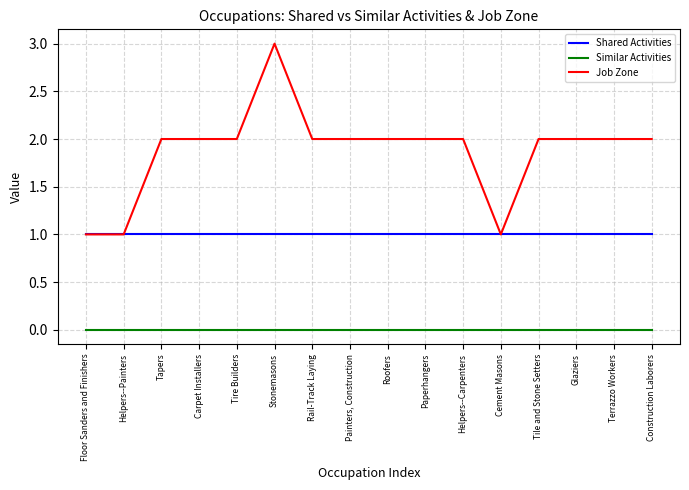

Is it true that Similar Activities equals 0 at Helpers--Carpenters?

True